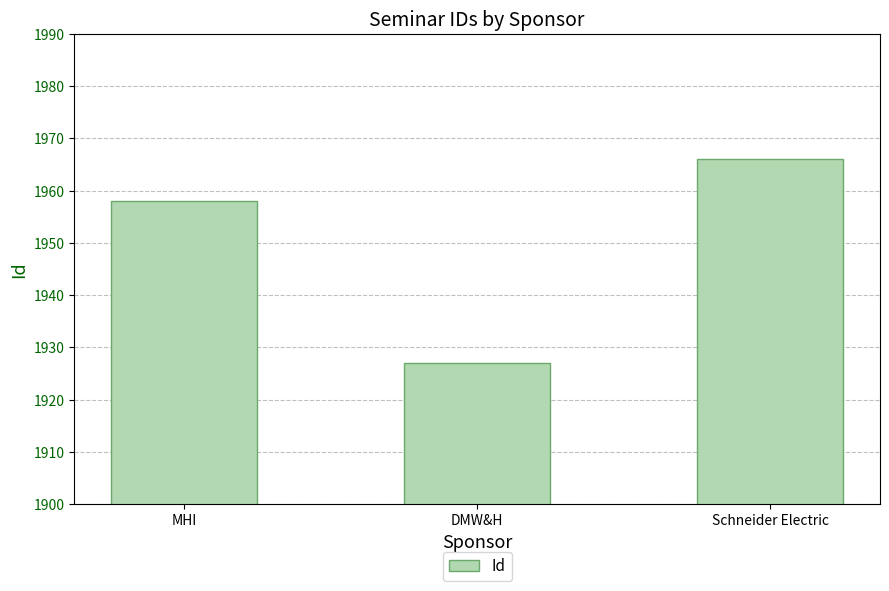

Between Schneider Electric and DMW&H, which is larger?

Schneider Electric